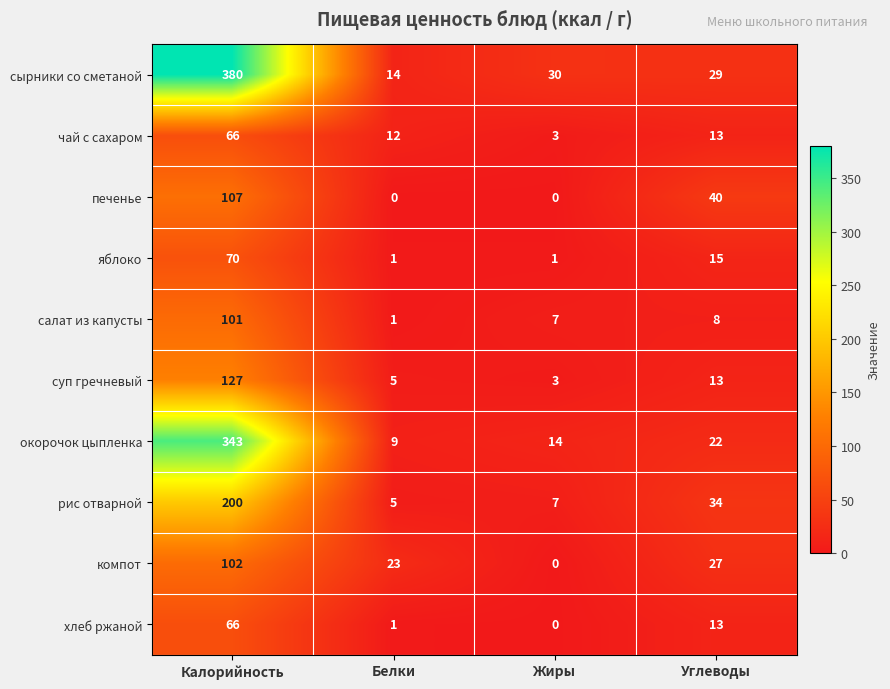

Which category has the highest value across all series?

Калорийность